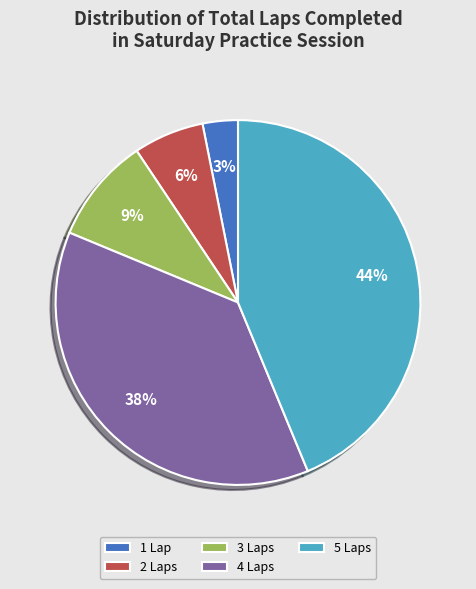

To the nearest percent, what is the average slice percentage?

20%